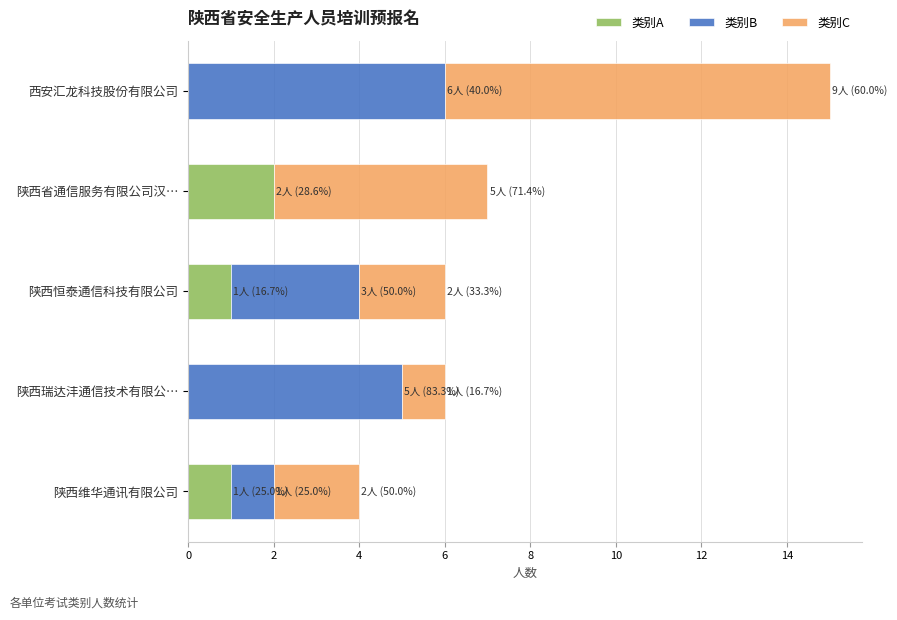

At which category is the sum across all series the highest?

西安汇龙科技股份有限公司